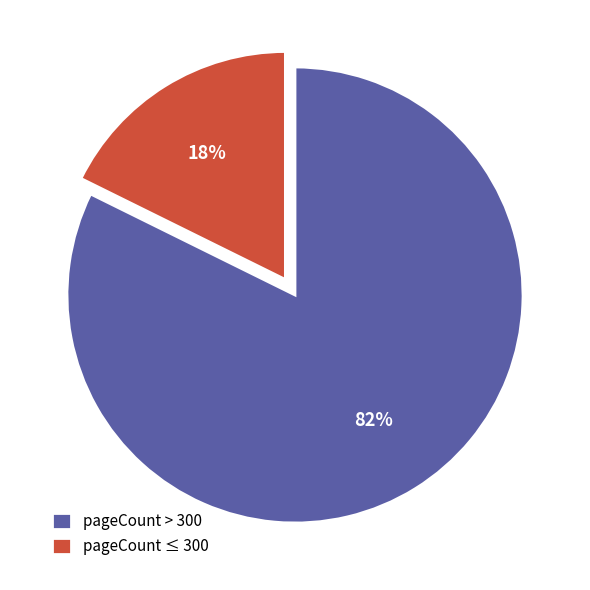

To the nearest percent, what is the average slice percentage?

50%